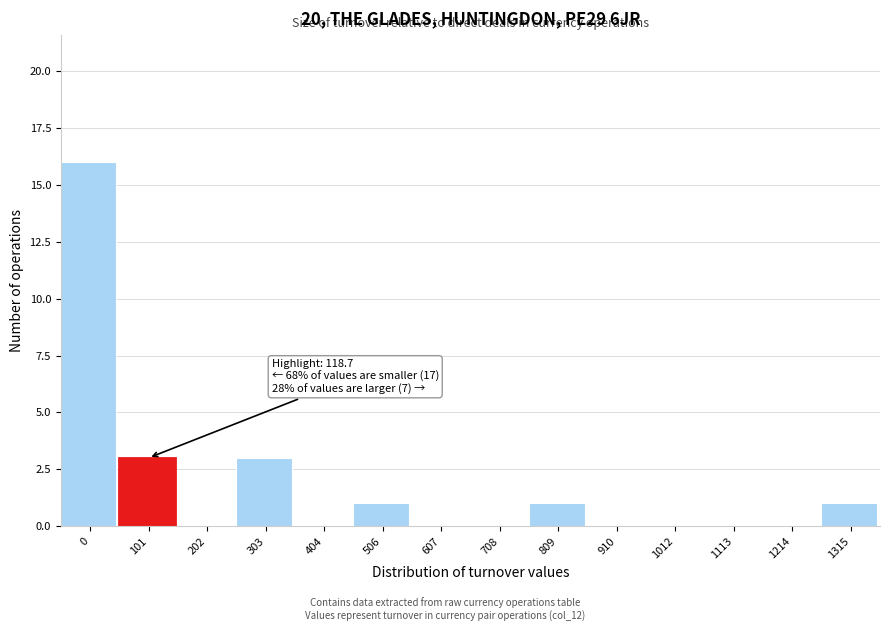

Reading right to left, list all the values displayed in this chart.

1315=1	1214=0	1113=0	1012=0	910=0	809=1	708=0	607=0	506=1	404=0	303=3	202=0	101=3	0=16